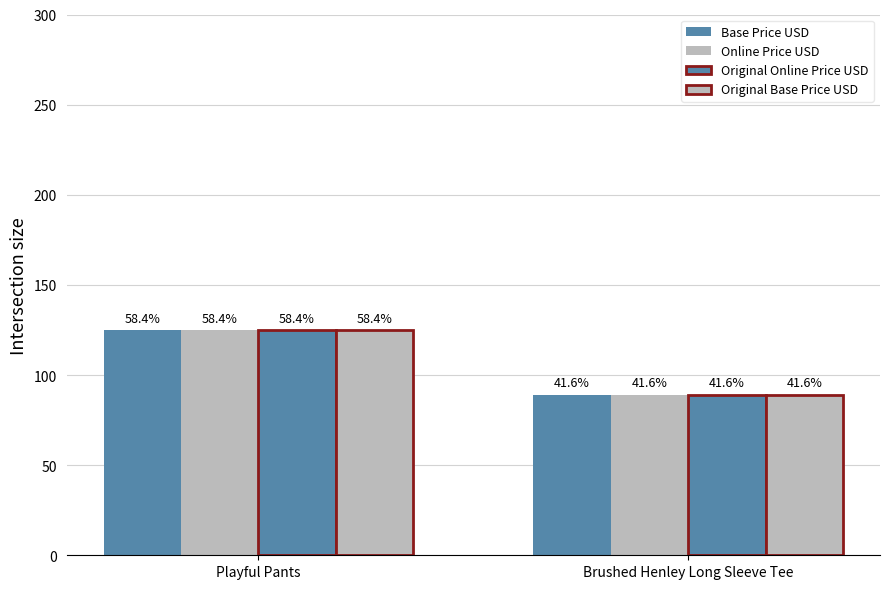

Which has a higher value, Playful Pants or Brushed Henley Long Sleeve Tee?

Playful Pants